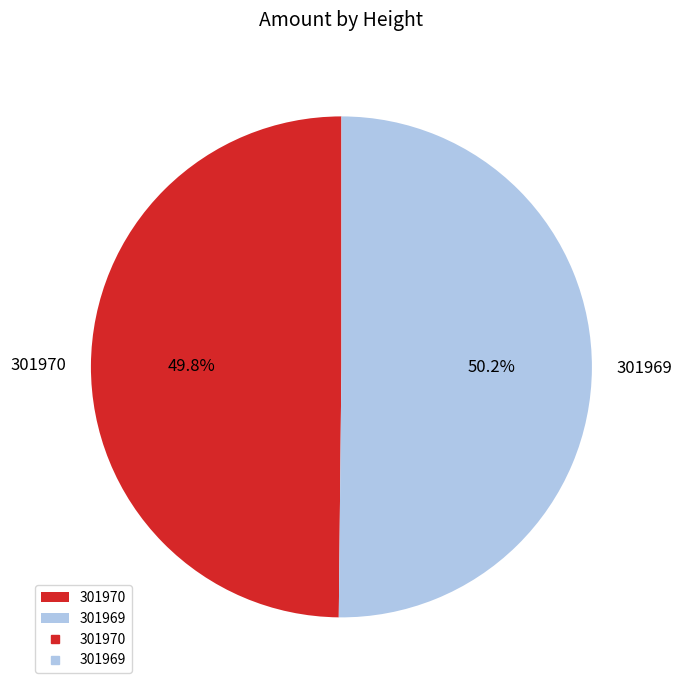

Is there any slice that represents more than half of the pie?

Yes